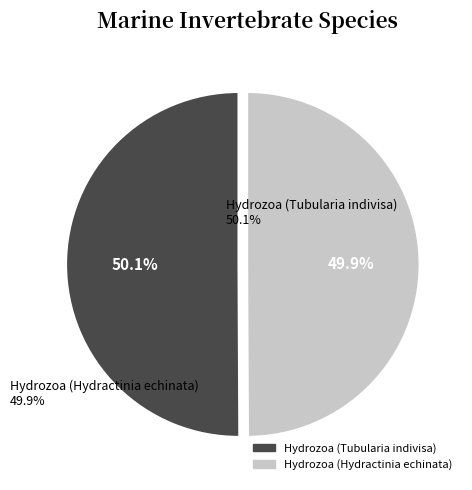

What is the ratio of the value at Hydrozoa (Hydractinia echinata) to the value at Hydrozoa (Tubularia indivisa)?

1.0